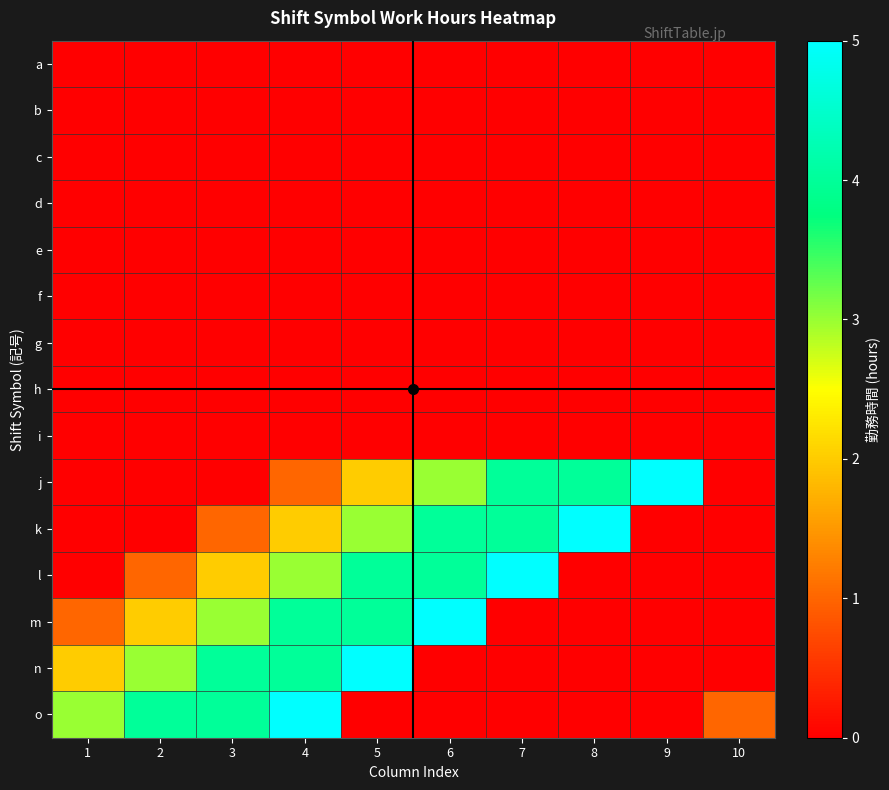

Reading right to left, what are all the values shown in this chart?

a: 10=0	9=0	8=0	7=0	6=0	5=0	4=0	3=0	2=0	1=0
b: 10=0	9=0	8=0	7=0	6=0	5=0	4=0	3=0	2=0	1=0
c: 10=0	9=0	8=0	7=0	6=0	5=0	4=0	3=0	2=0	1=0
d: 10=0	9=0	8=0	7=0	6=0	5=0	4=0	3=0	2=0	1=0
e: 10=0	9=0	8=0	7=0	6=0	5=0	4=0	3=0	2=0	1=0
f: 10=0	9=0	8=0	7=0	6=0	5=0	4=0	3=0	2=0	1=0
g: 10=0	9=0	8=0	7=0	6=0	5=0	4=0	3=0	2=0	1=0
h: 10=0	9=0	8=0	7=0	6=0	5=0	4=0	3=0	2=0	1=0
i: 10=0	9=0	8=0	7=0	6=0	5=0	4=0	3=0	2=0	1=0
j: 10=0	9=5	8=4	7=4	6=3	5=2	4=1	3=0	2=0	1=0
k: 10=0	9=0	8=5	7=4	6=4	5=3	4=2	3=1	2=0	1=0
l: 10=0	9=0	8=0	7=5	6=4	5=4	4=3	3=2	2=1	1=0
m: 10=0	9=0	8=0	7=0	6=5	5=4	4=4	3=3	2=2	1=1
n: 10=0	9=0	8=0	7=0	6=0	5=5	4=4	3=4	2=3	1=2
o: 10=1	9=0	8=0	7=0	6=0	5=0	4=5	3=4	2=4	1=3